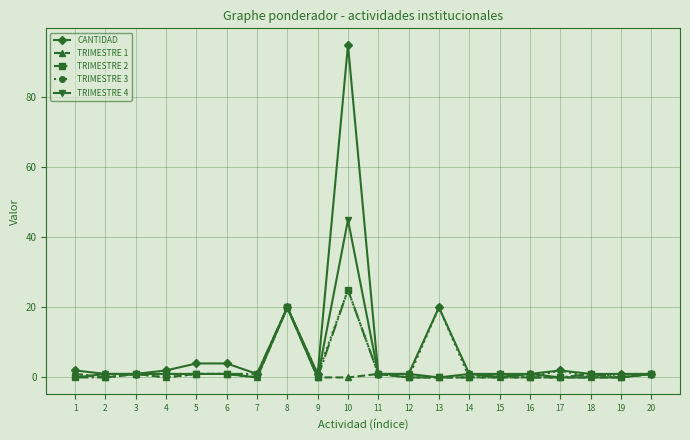

Which series has the largest total across all categories?

CANTIDAD